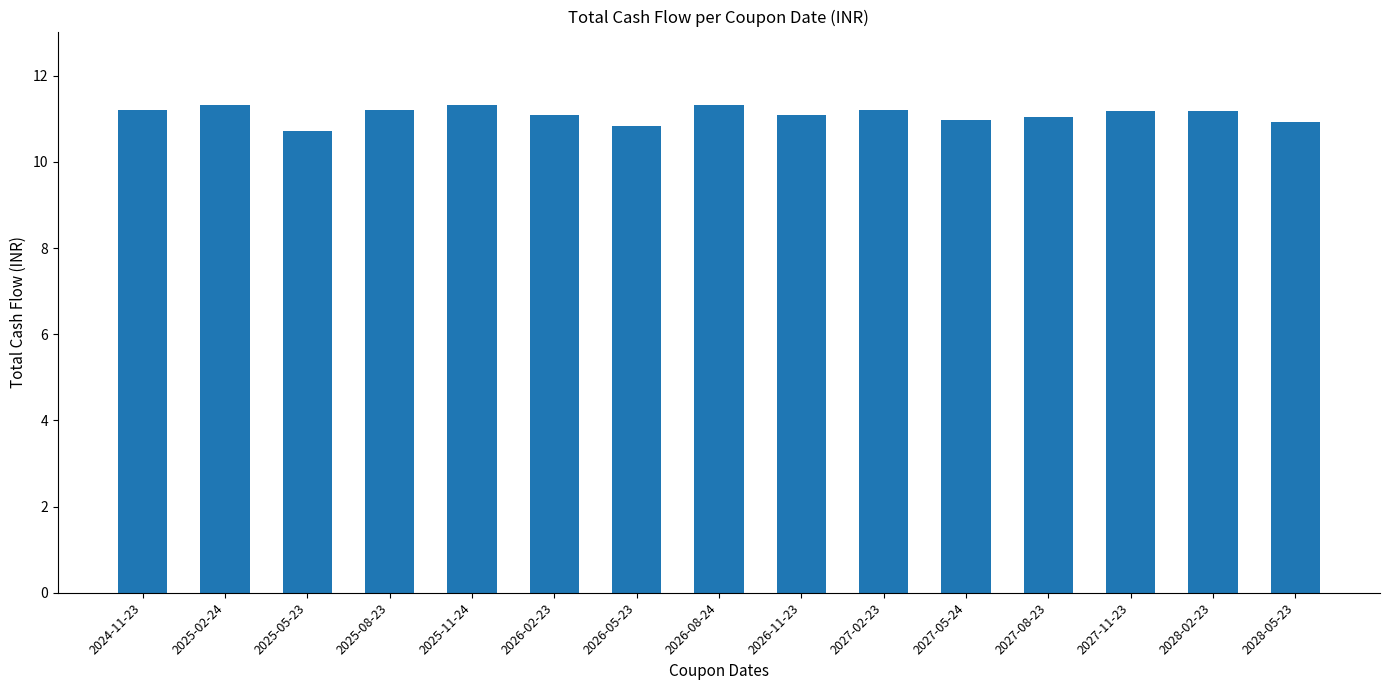

Where does the data first go above 11?

2024-11-23